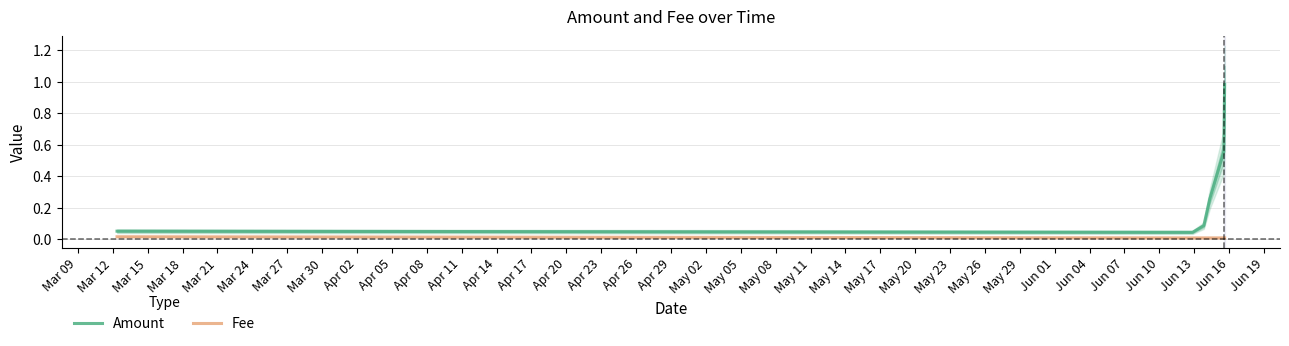

Does the chart display data point markers on the line(s)?

No